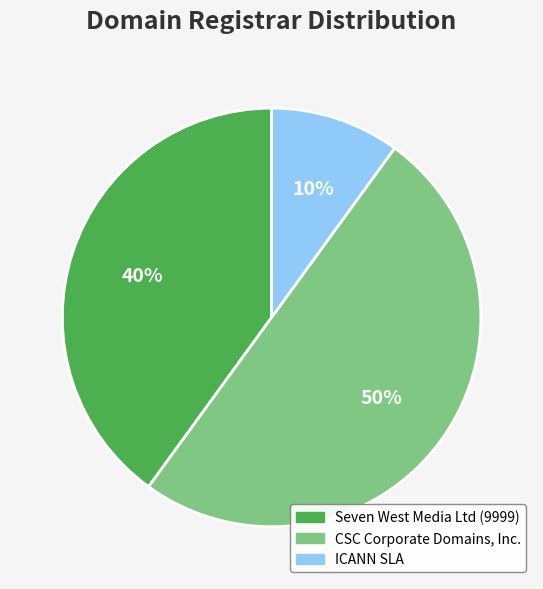

How many segments does this pie chart have?

3